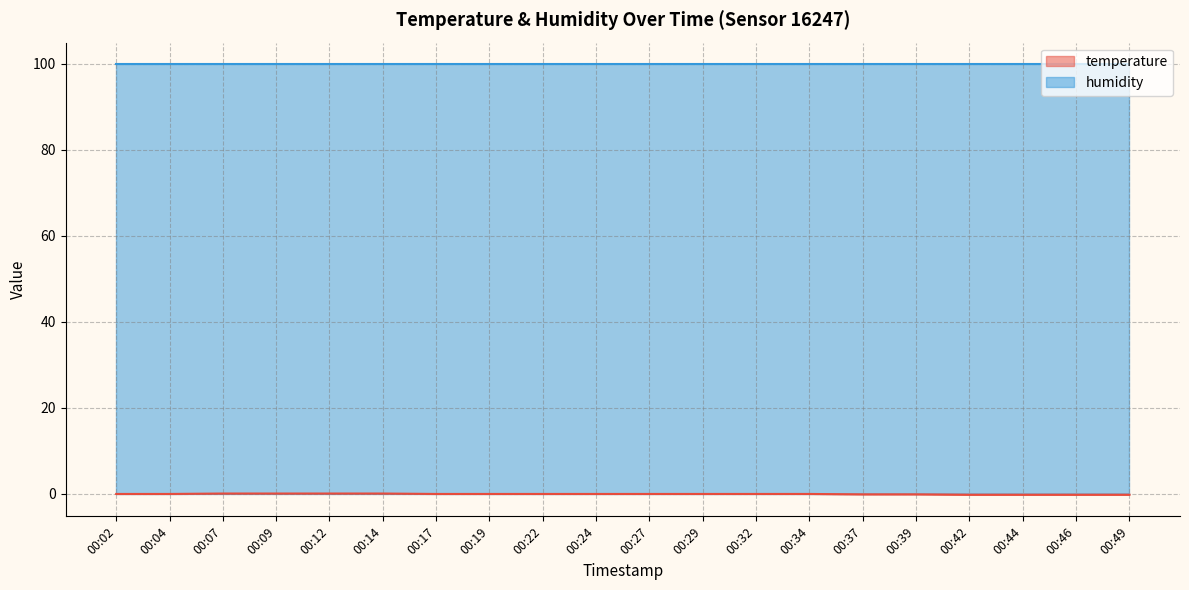

True or false: the data has more than 0 interior local peaks.

False